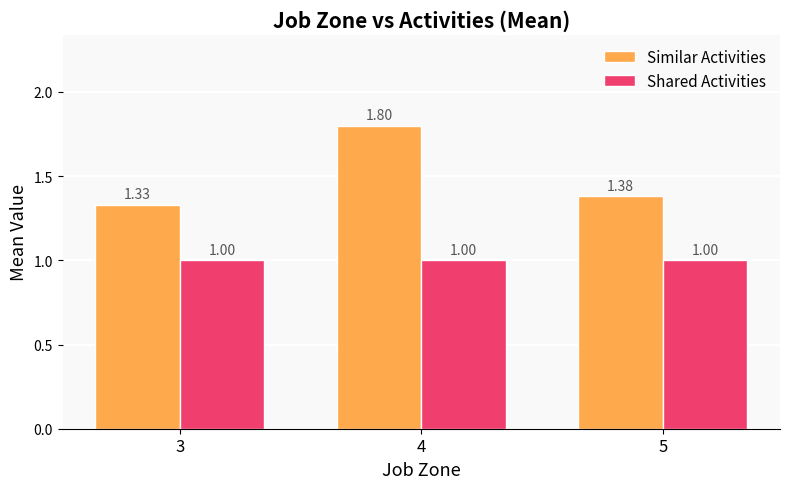

How many series are shown in this chart?

2